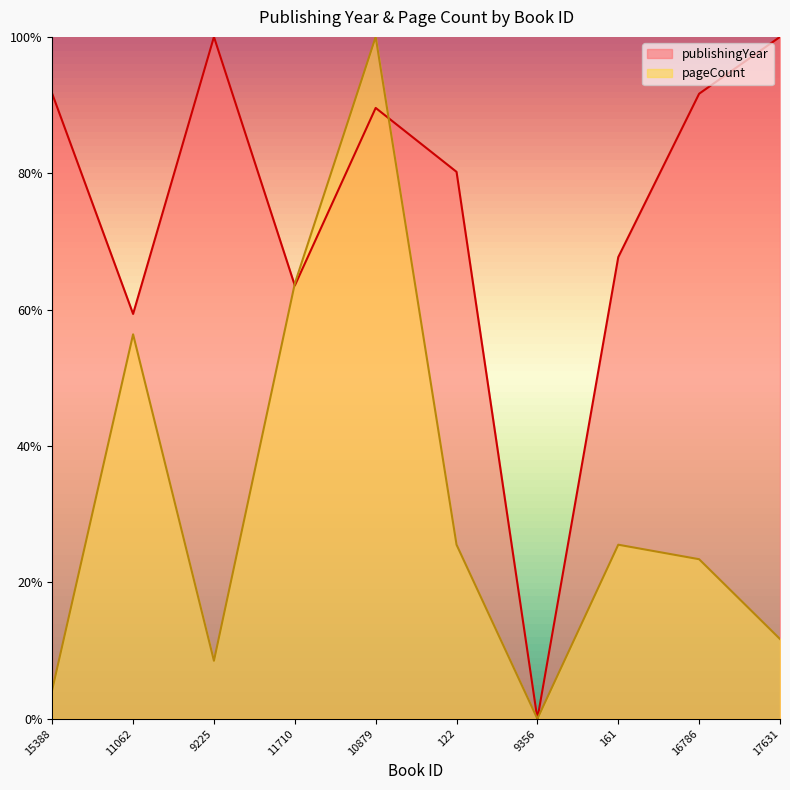

List the labels in order of pageCount value, smallest first.

9356, 15388, 9225, 17631, 16786, 122, 161, 11062, 11710, 10879